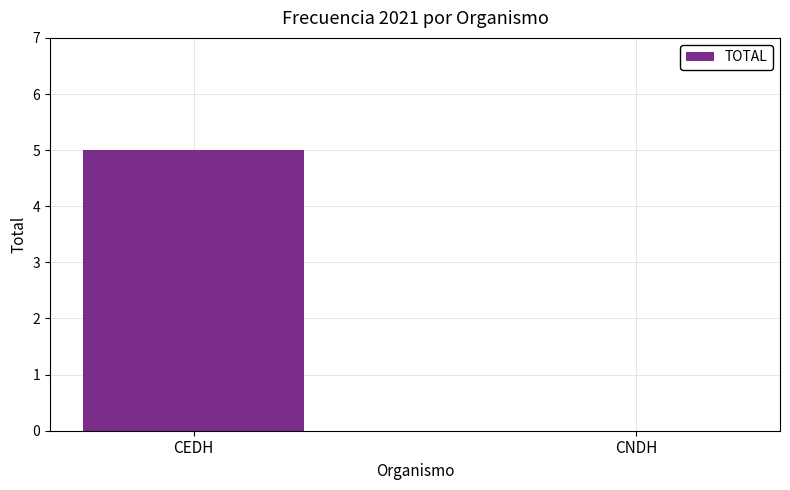

True or false: the data shows 2 at CEDH.

False